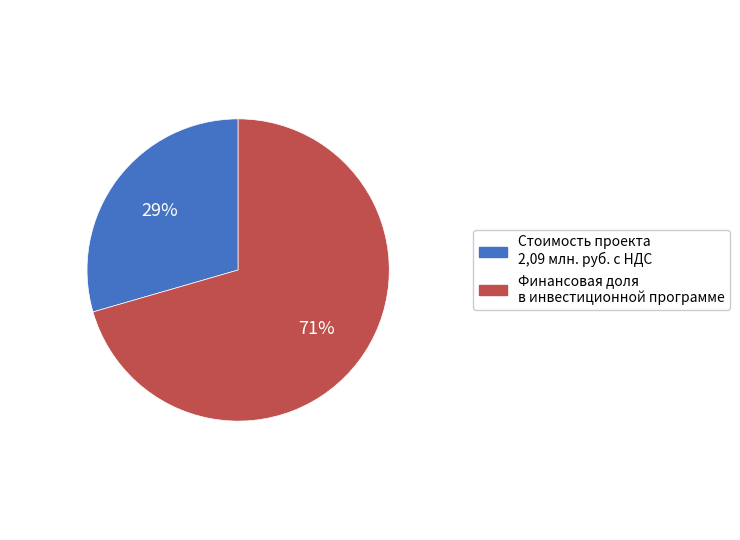

Does any single category account for the majority?

Yes